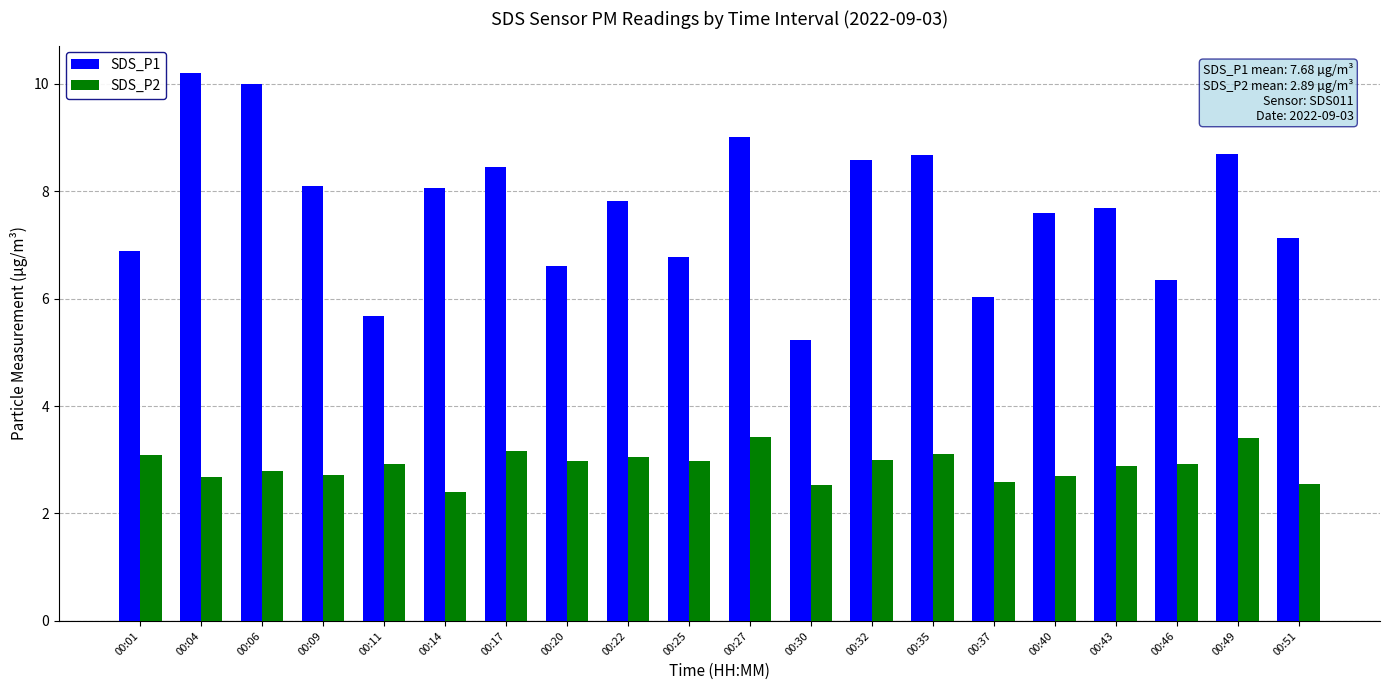

What is the value of the SDS_P2 bar at the 19th from the left?

3.4